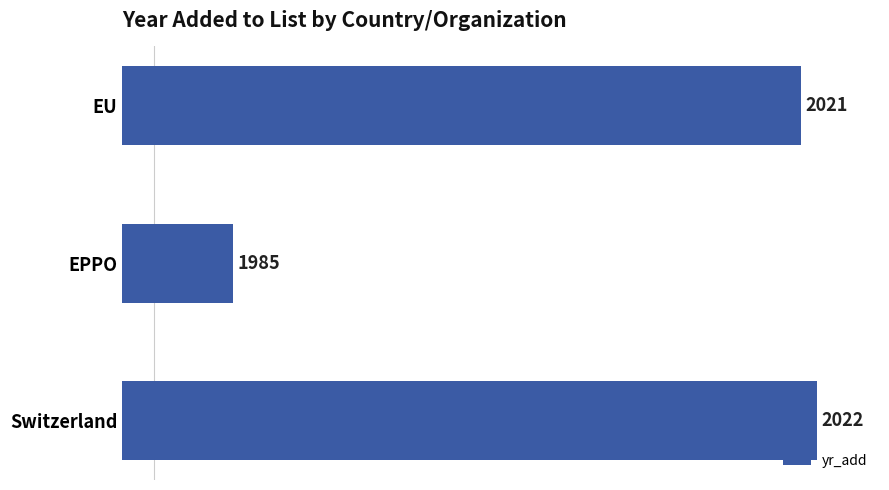

How many bars are there in total?

3